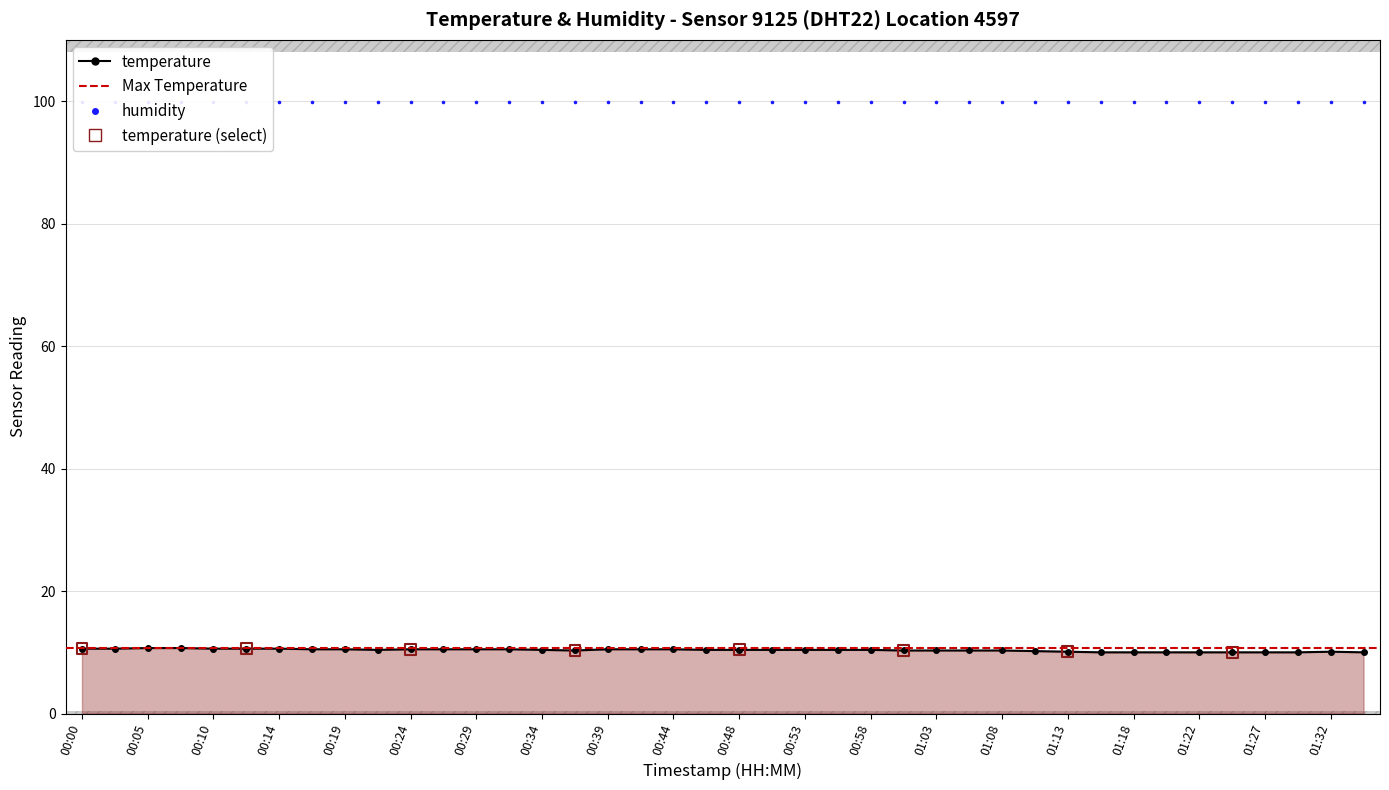

Between 00:48 and 00:51, which is larger?

00:48